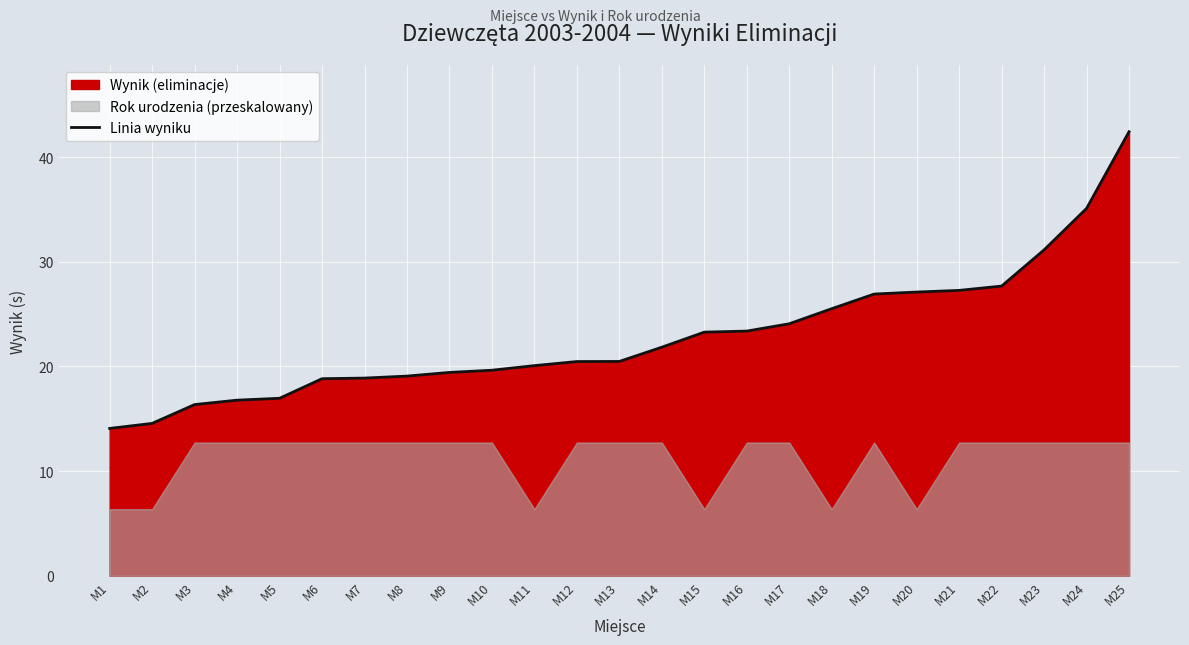

Is it true that the value at M16 is 35.3?

False